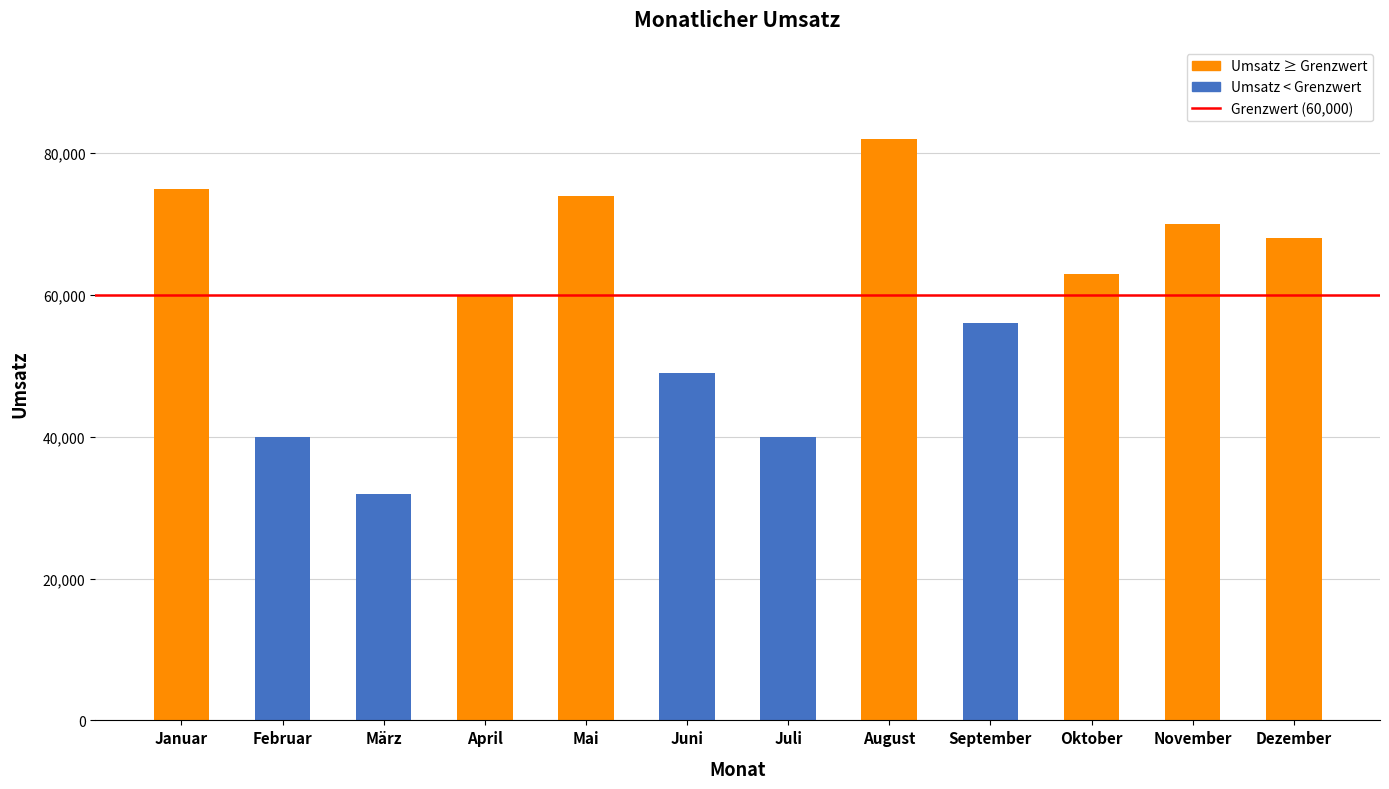

Reading right to left, transcribe all the data shown in this chart.

Dezember=68000	November=70000	Oktober=63000	September=56000	August=82000	Juli=40000	Juni=49000	Mai=74000	April=60000	März=32000	Februar=40000	Januar=75000